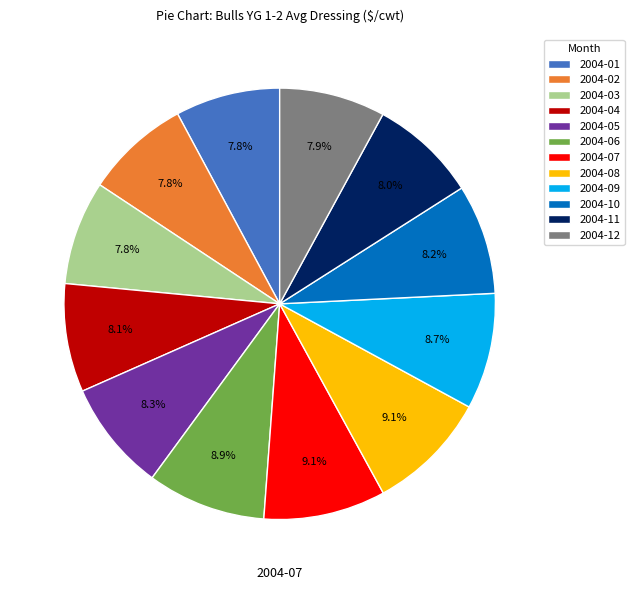

Is it true that 2004-01 is 8% of the pie?

True